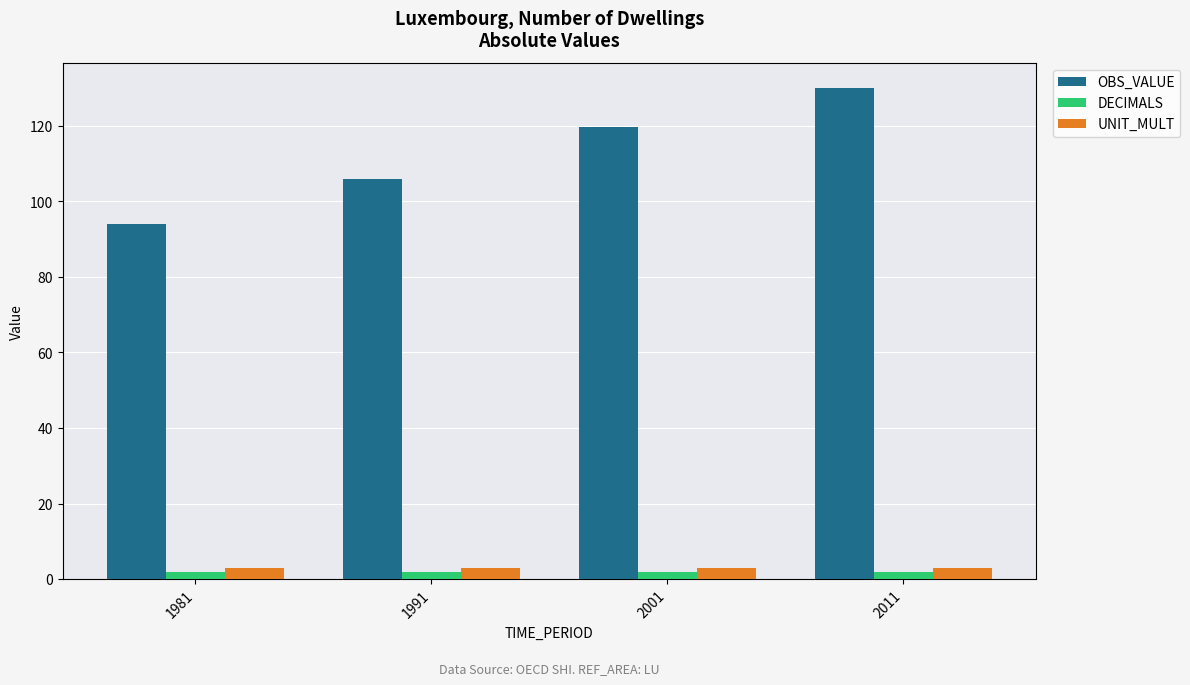

At which category is the sum across all series the highest?

2011